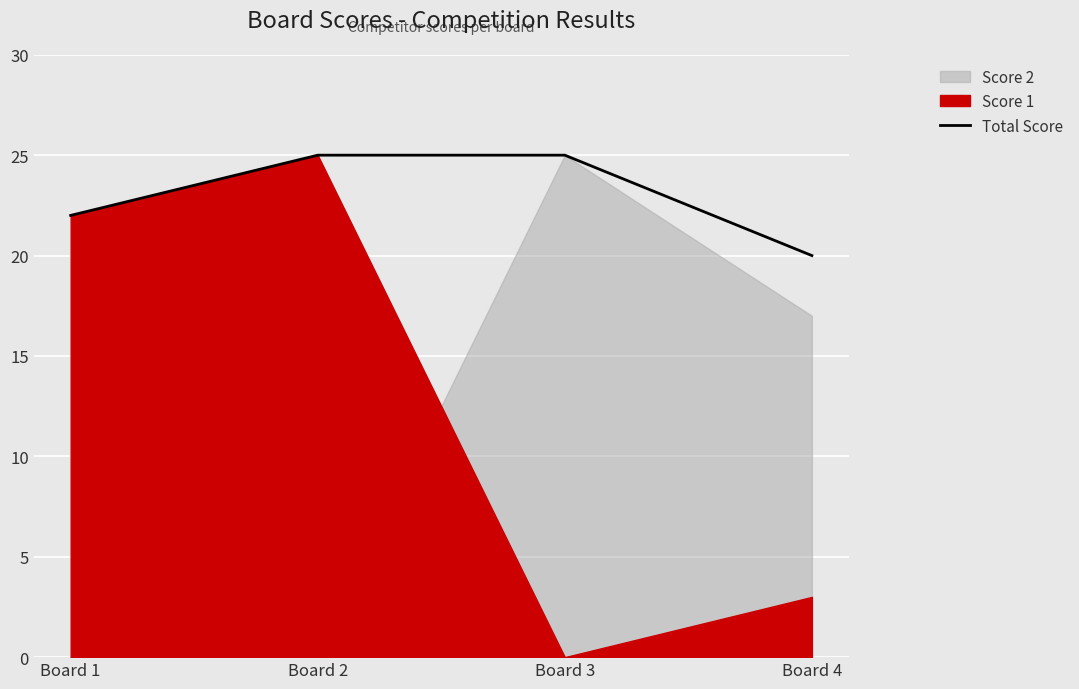

Rank the categories by value from highest to lowest.

Board 2, Board 3, Board 1, Board 4